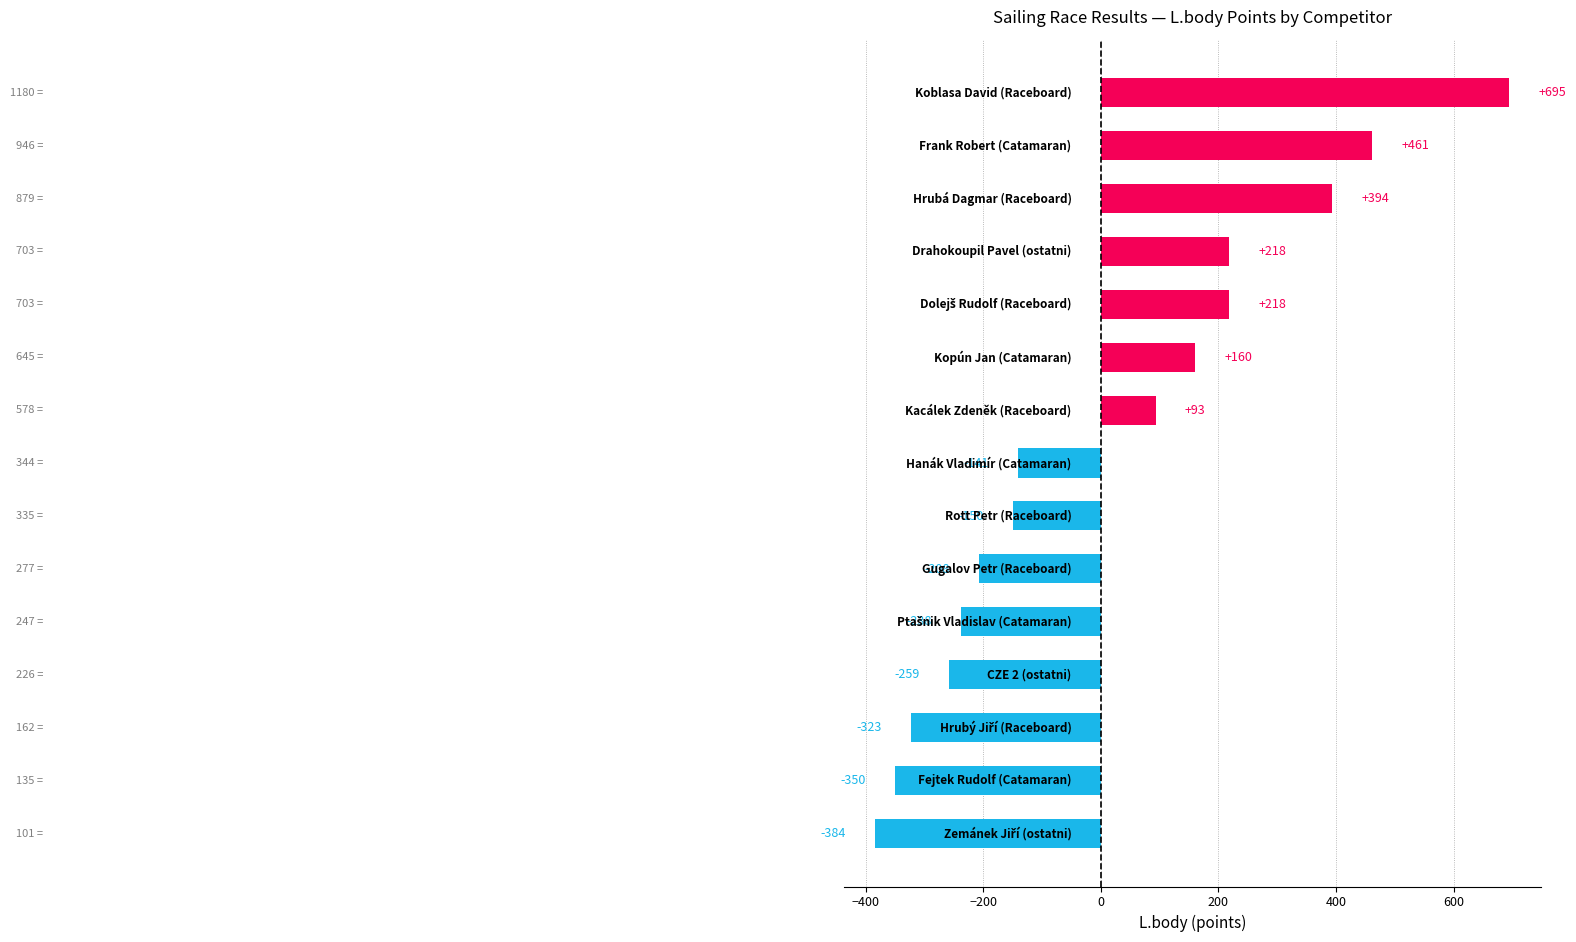

What is the maximum value shown in the chart?

695